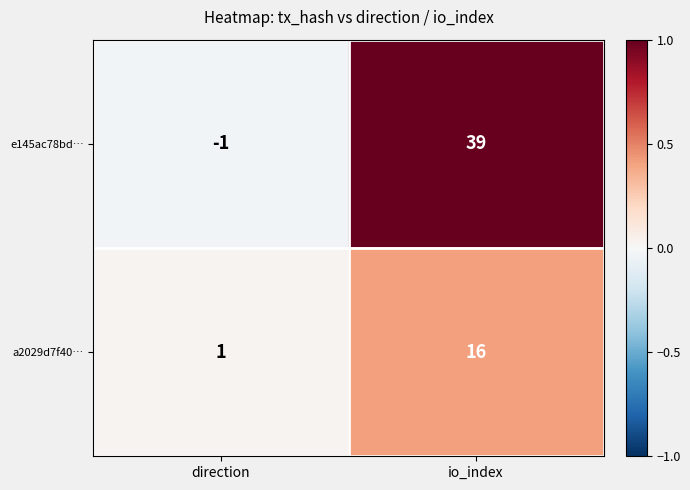

Reading left to right, what are all the values shown in this chart?

e145ac78bd…: -1	39
a2029d7f40…: 1	16